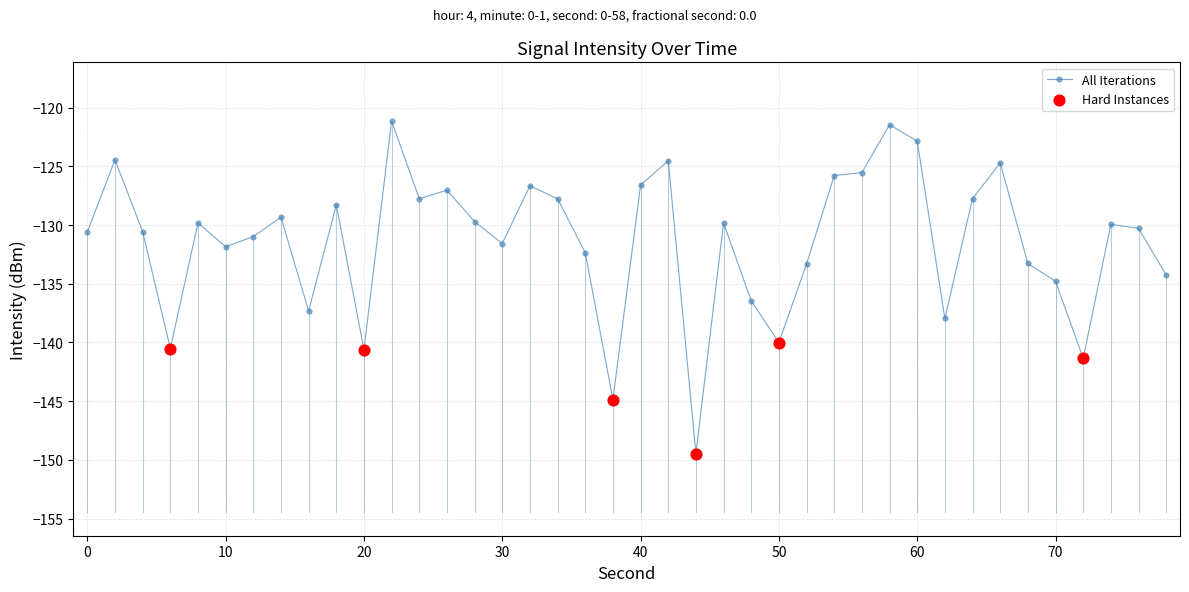

What is the difference between the second highest and minimum values?

28.0